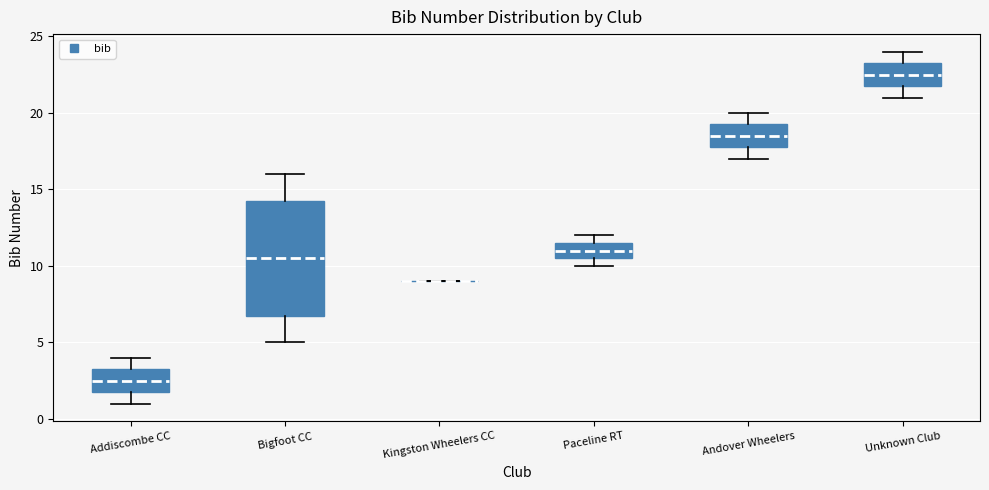

Reading left to right, read every box against the y-axis: the position of its median line, the range the box covers, and the ends of its whiskers. The values are not printed on the chart, so give them approximately, as read against the axis.

Addiscombe CC: median 2.5, box 2.0 to 3.5, whiskers 1.0 to 4.0
Bigfoot CC: median 10.5, box 7.0 to 14.5, whiskers 5.0 to 16.0
Kingston Wheelers CC: box collapsed to a line at 9.0, whiskers 9.0 to 9.0
Paceline RT: median 11.0, box 10.5 to 11.5, whiskers 10.0 to 12.0
Andover Wheelers: median 18.5, box 18.0 to 19.5, whiskers 17.0 to 20.0
Unknown Club: median 22.5, box 22.0 to 23.5, whiskers 21.0 to 24.0